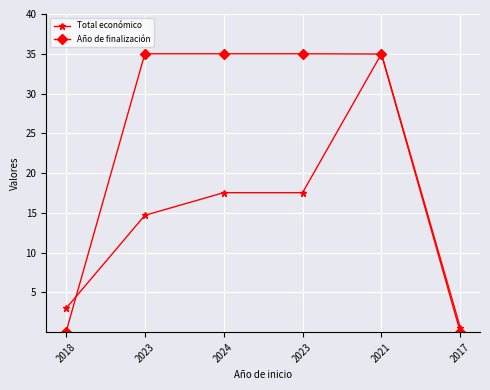

True or false: Año de finalización and Total económico intersect in this chart.

True